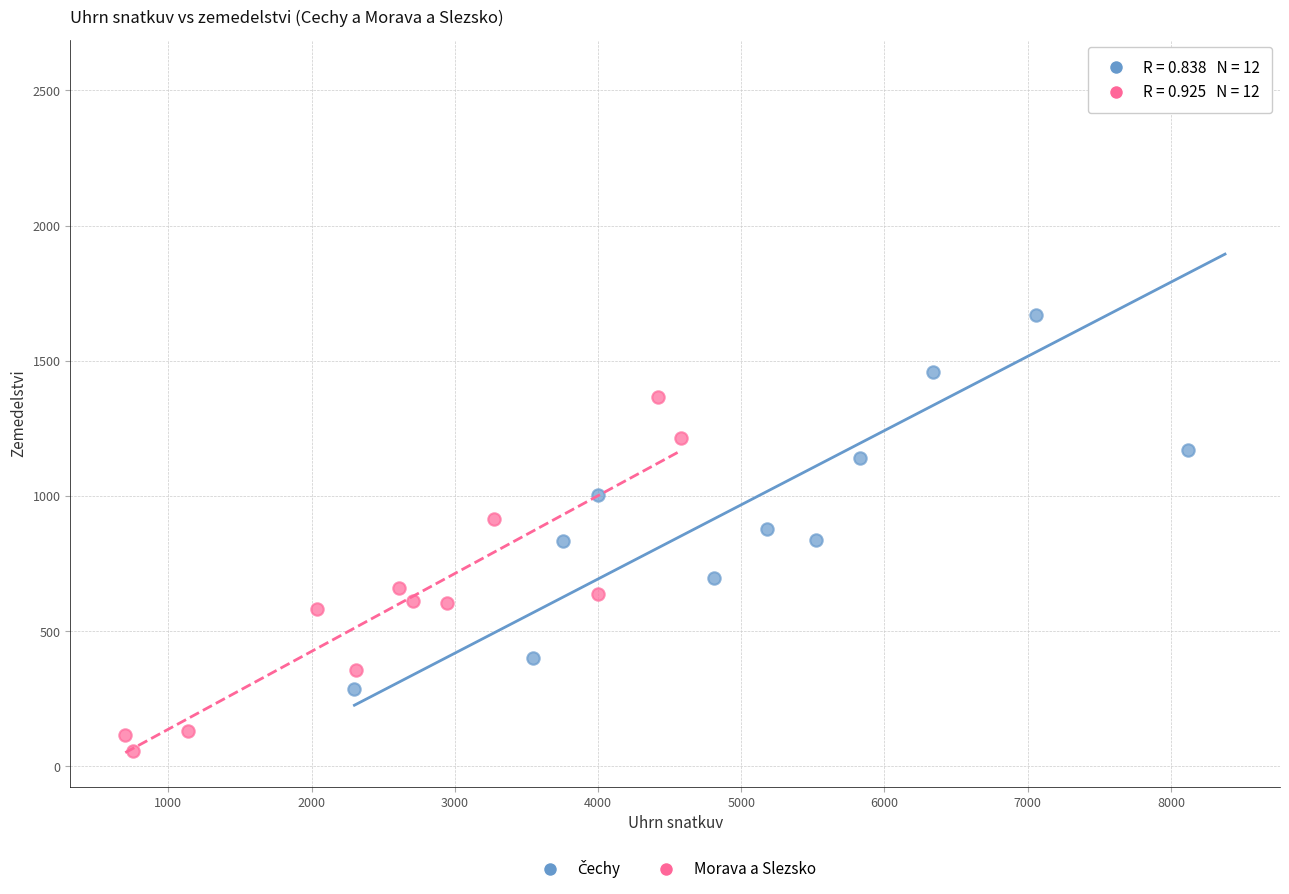

Which series contains the lowest Y value?

Morava a Slezsko